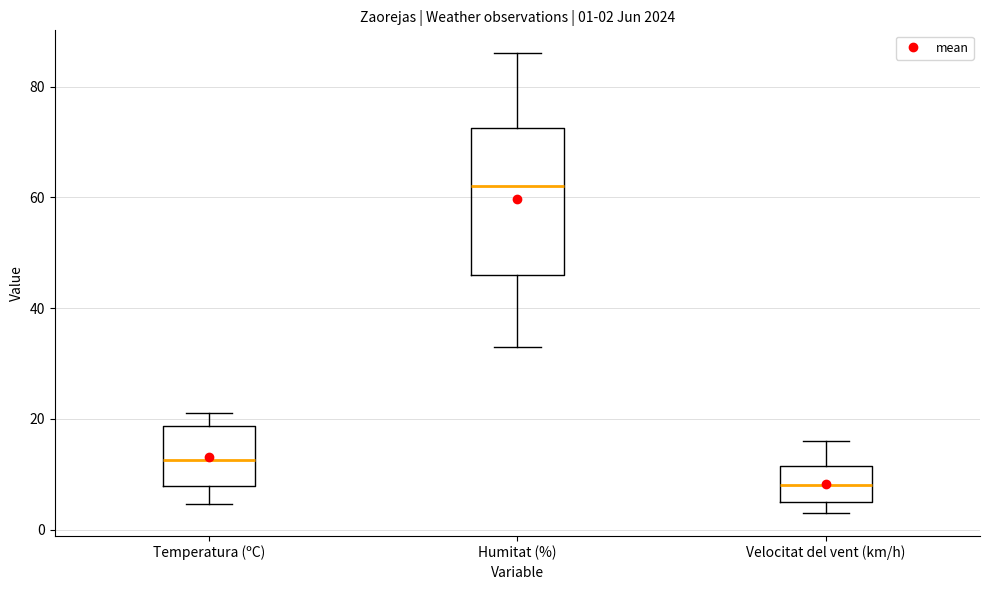

Which box is the tallest, from its lower edge to its upper edge?

Humitat (%)